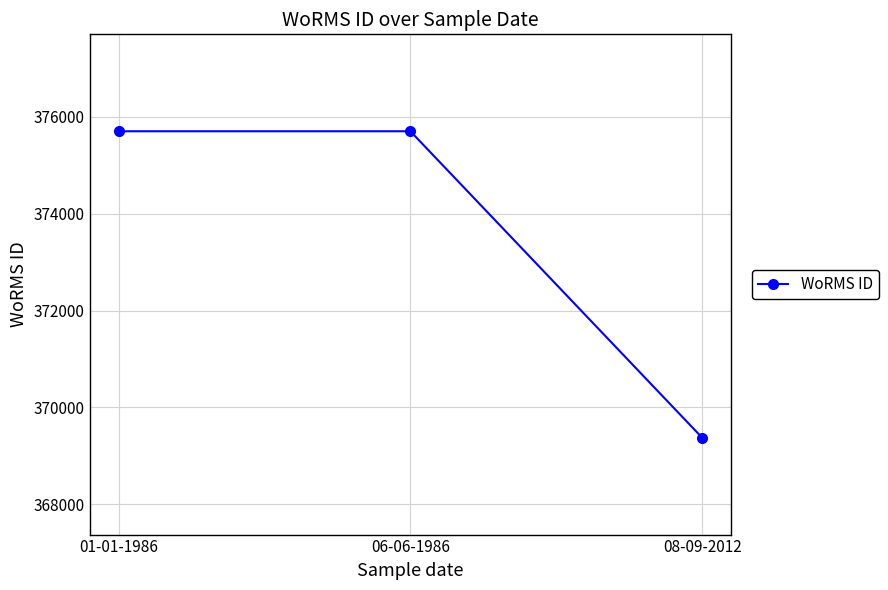

What is the label of the 1st point from the left?

01-01-1986